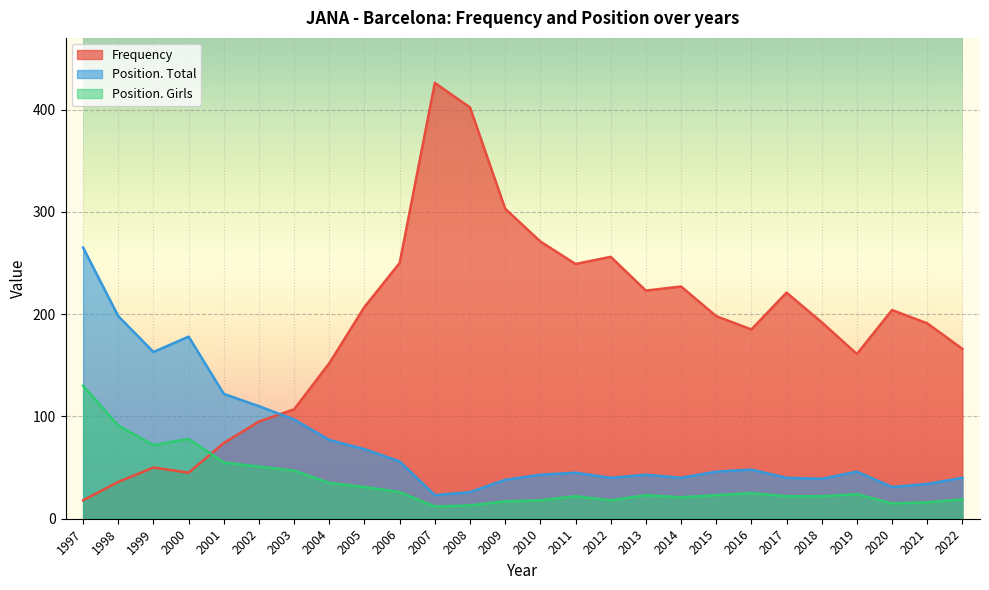

Where does the Position. Girls series first go above 23?

1997